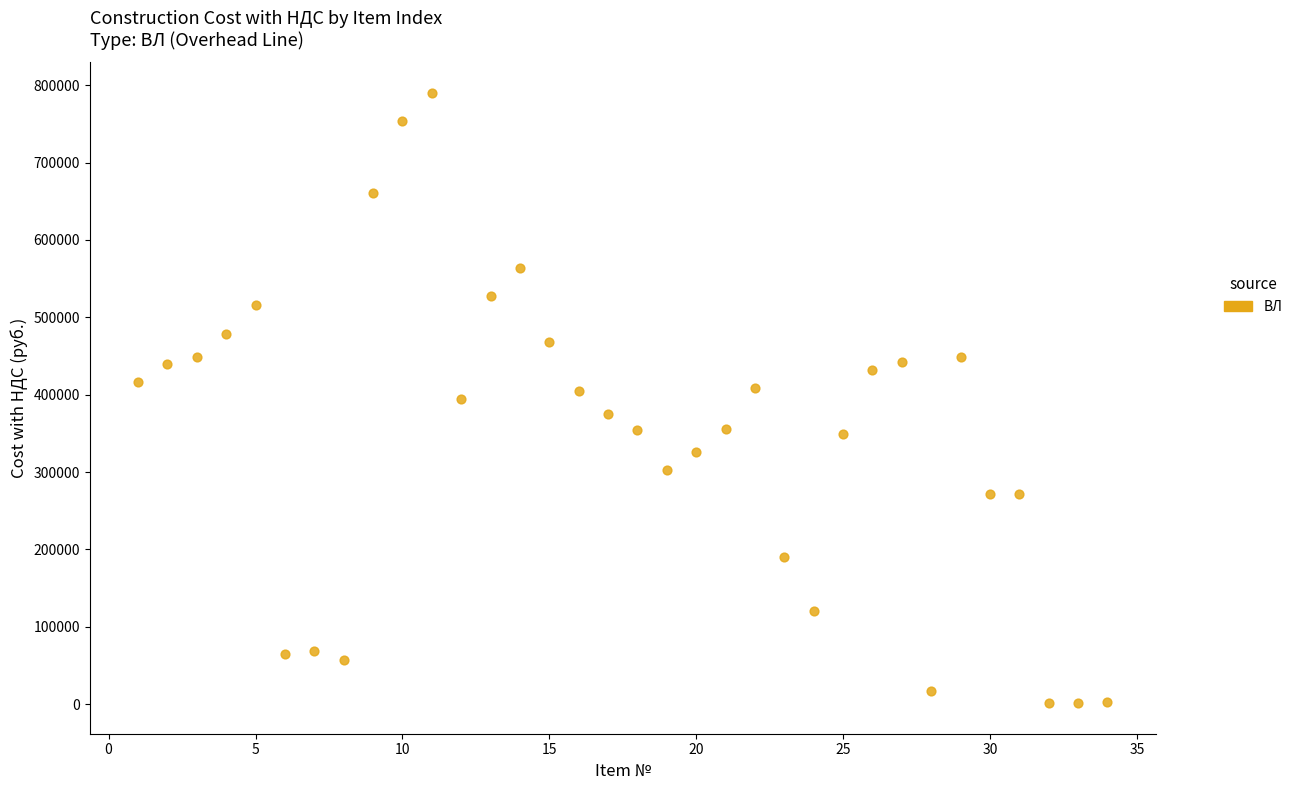

What is the range of X values (max minus min)?

33.0